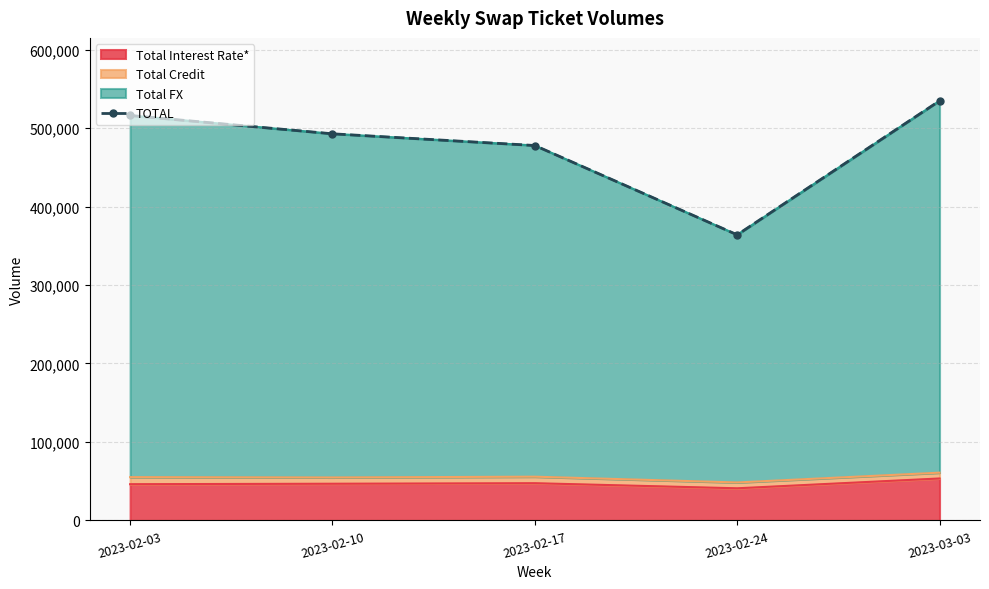

What is the difference between the maximum and minimum values?

170756